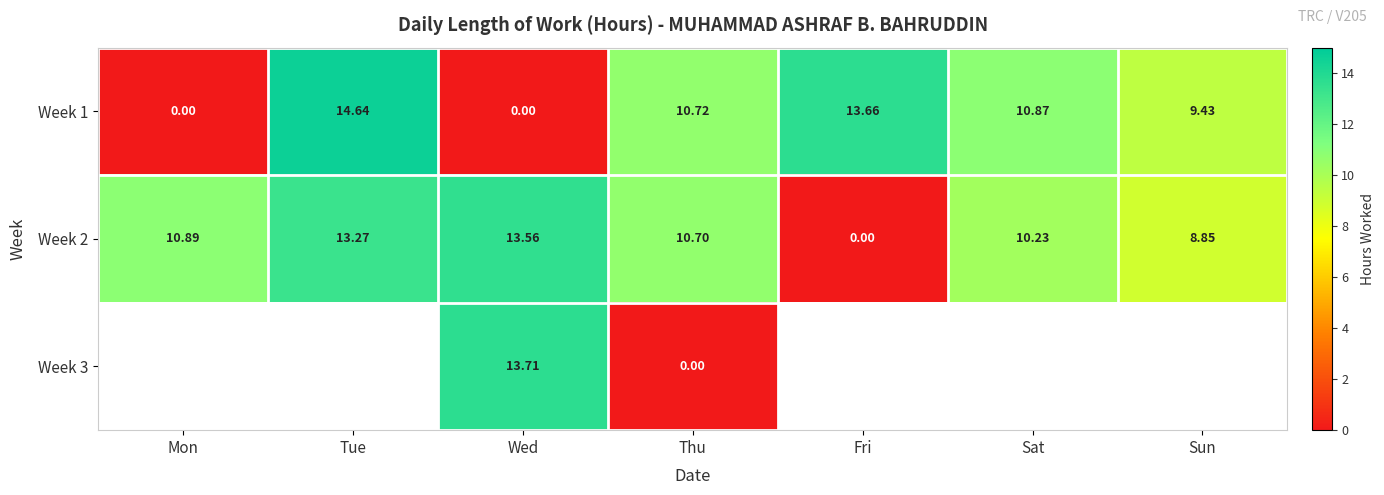

At which label does Week 2 reach its minimum?

Fri